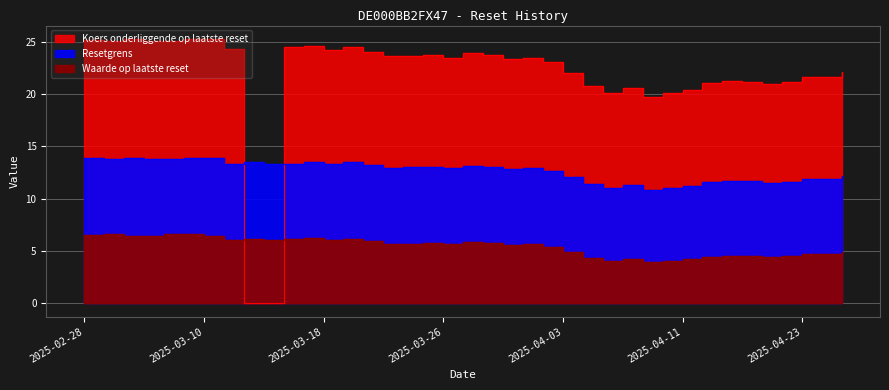

Rank the series by their average value, from highest to lowest.

Koers onderliggende op laatste reset, Resetgrens, Waarde op laatste reset